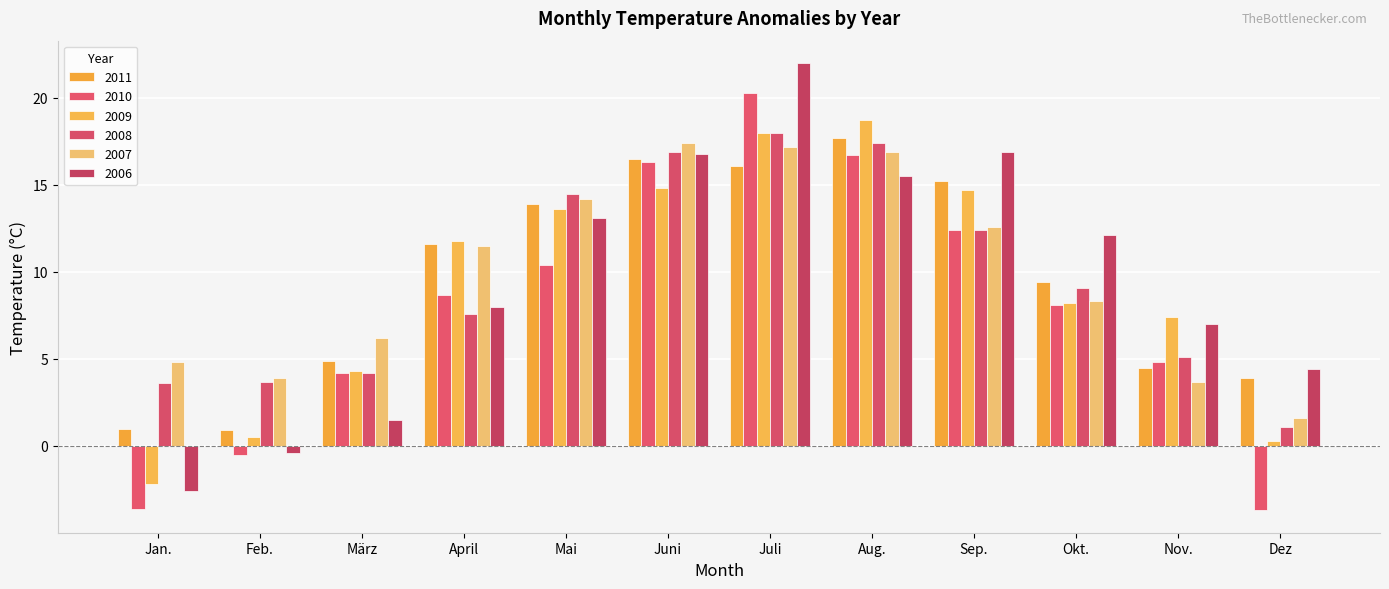

Does the chart contain any negative values?

Yes